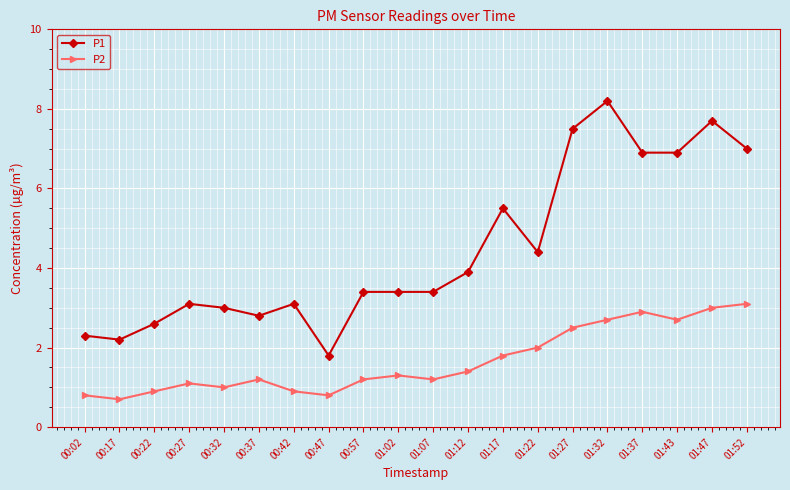

True or false: P2 has a value of 1.4 at 00:02.

False